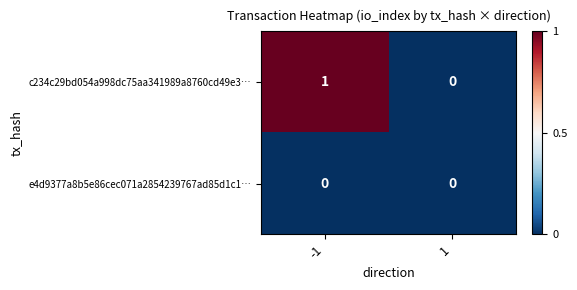

Rank the series at -1 from lowest to highest value.

e4d9377a8b5e86cec071a2854239767ad85d1c1…, c234c29bd054a998dc75aa341989a8760cd49e3…